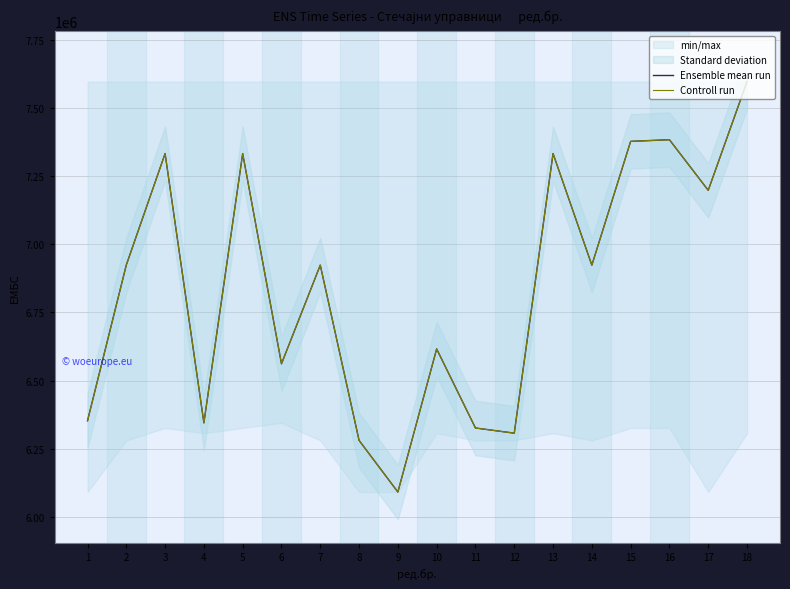

Which series has the largest range (max minus min)?

Ensemble mean run